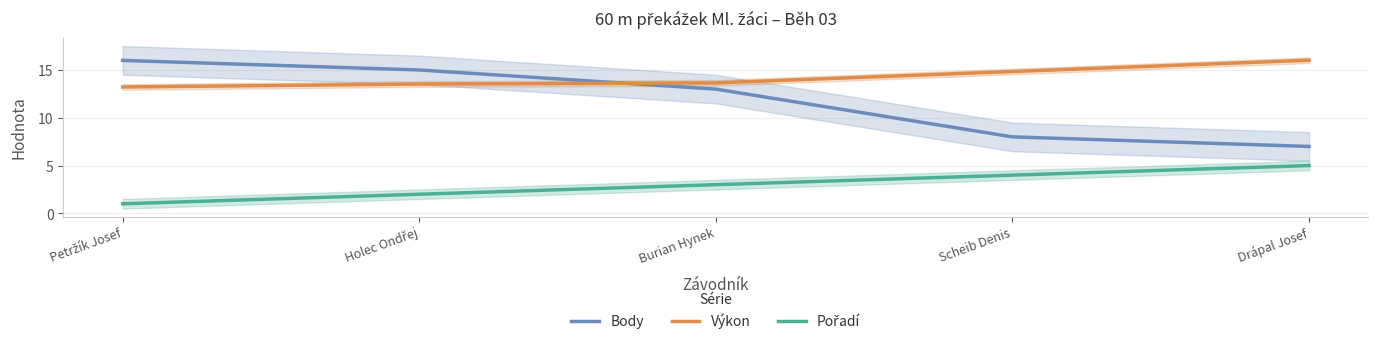

At how many categories does at least one series exceed 2?

5